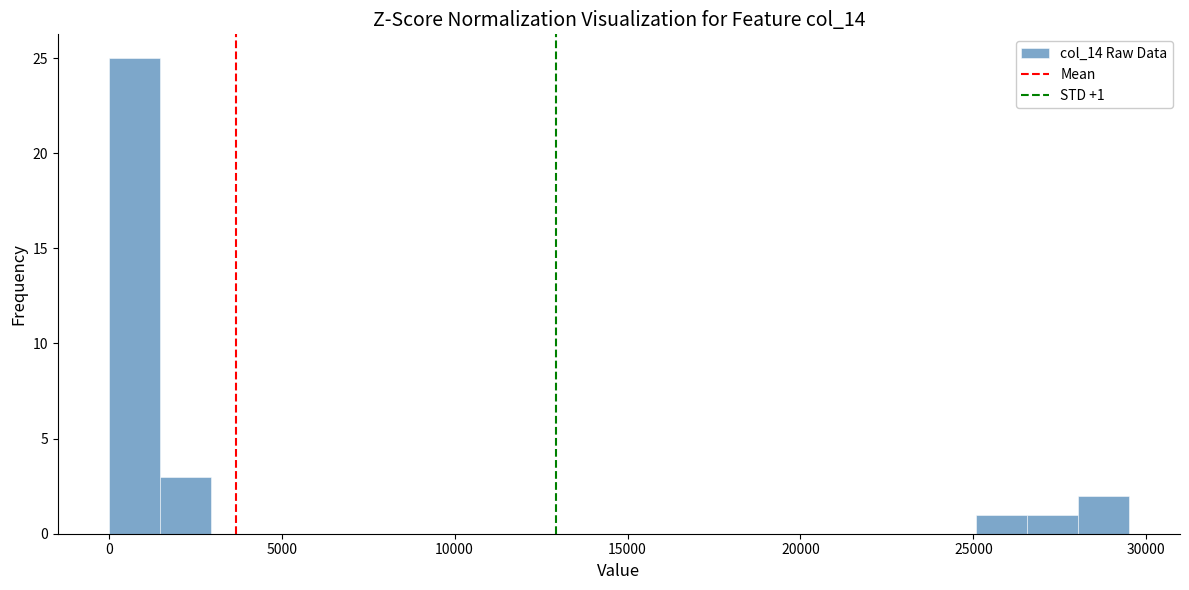

Read against the x-axis, roughly where is the centre of the tallest bar?

500